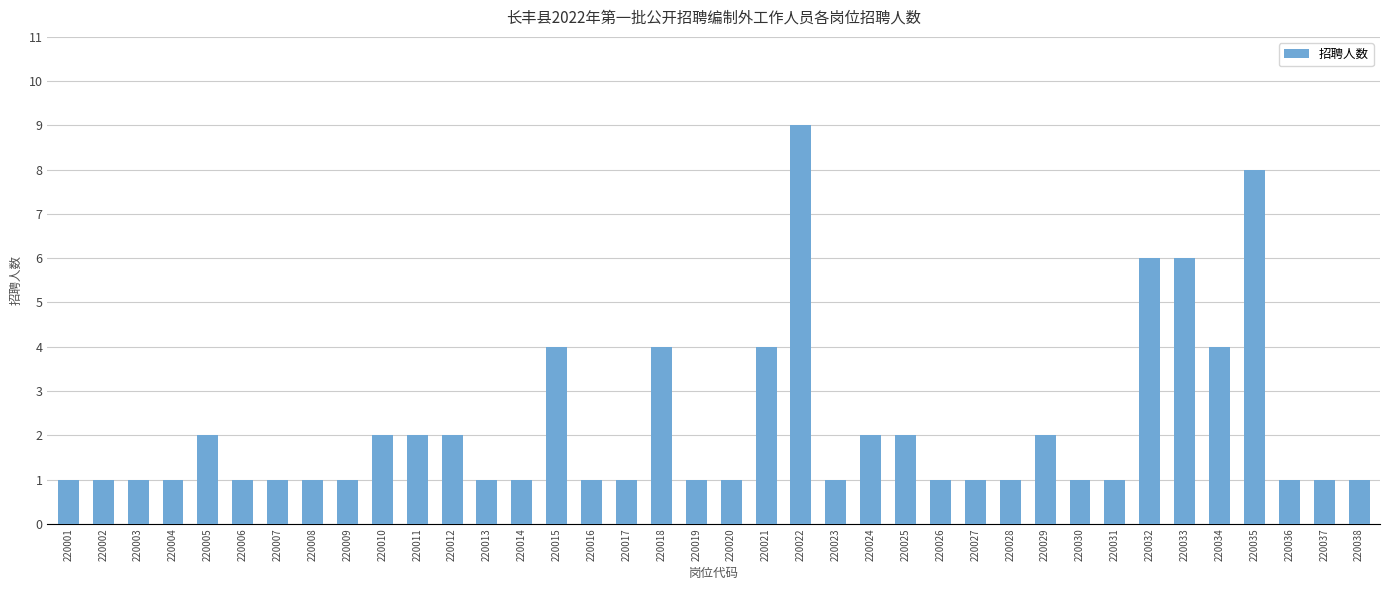

What is the difference between the maximum and minimum values?

8